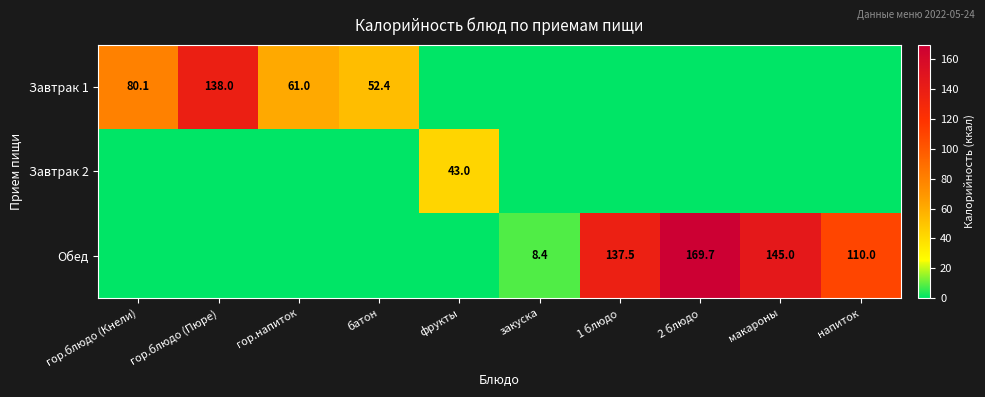

The value of Завтрак 1 at гор.напиток is 61.0. True or false?

True